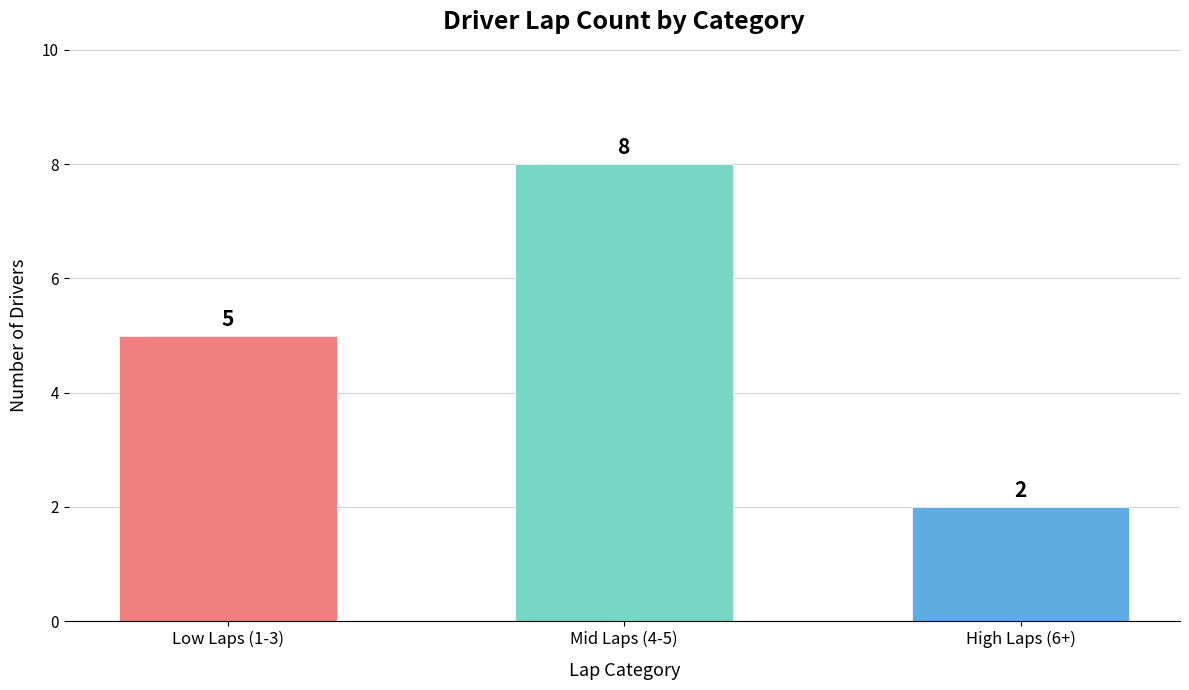

What position from the left is Low Laps (1-3)?

1